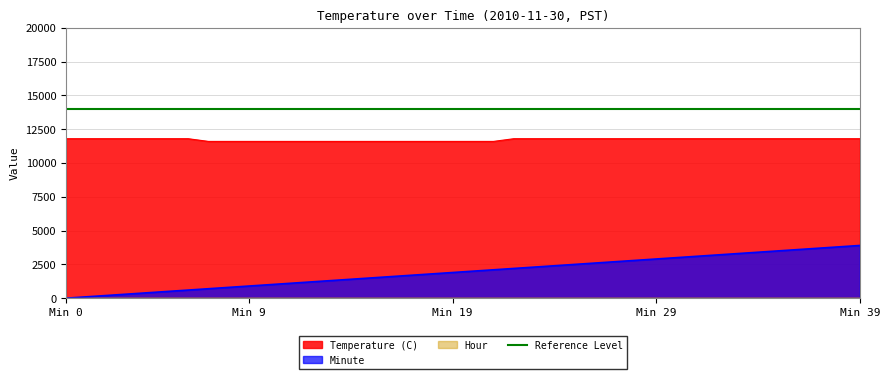

How many data points in Minute are less than 2000?

20